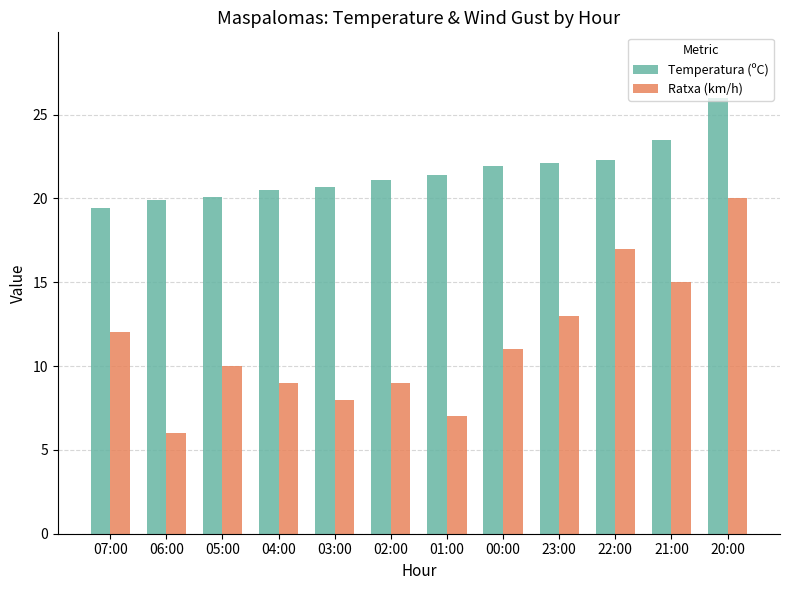

Rank the series at 02:00 from lowest to highest value.

Ratxa (km/h), Temperatura (ºC)